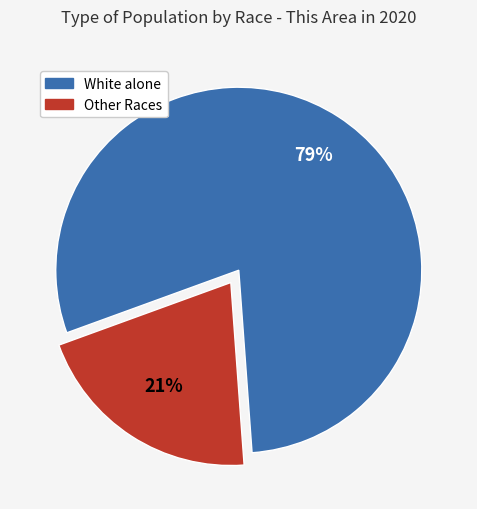

Is there any slice that represents more than half of the pie?

Yes